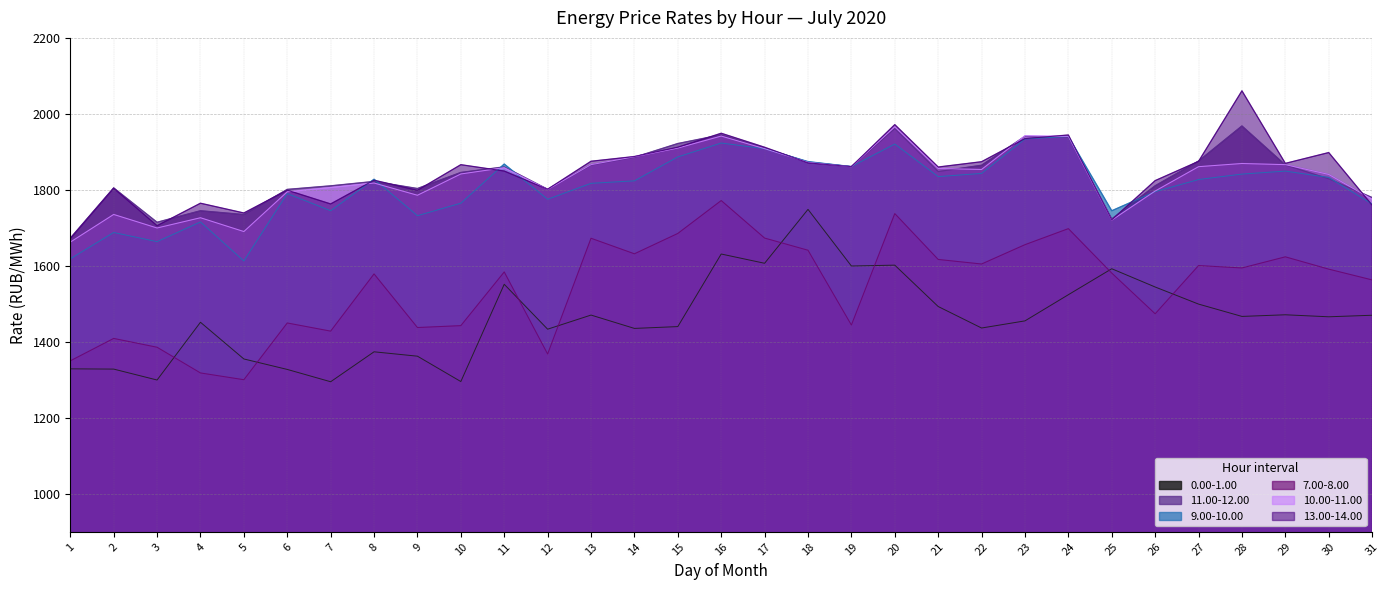

What is the minimum value shown in the chart?

1295.0